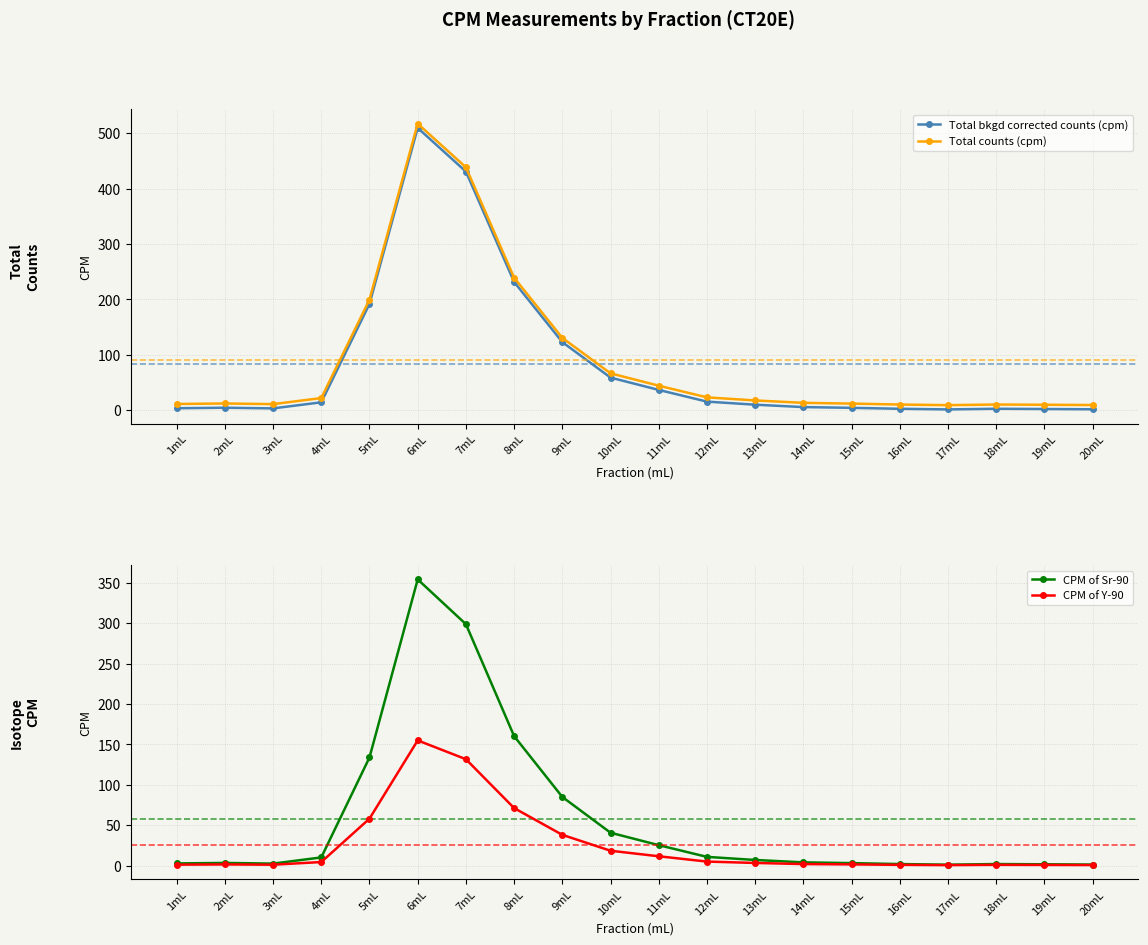

Read the Total bkgd corrected counts (cpm) value at 17mL.

1.6